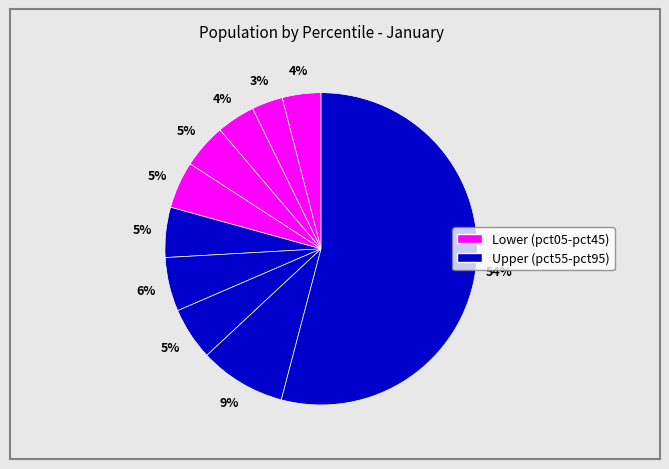

To the nearest percent, what is the average slice percentage?

10%